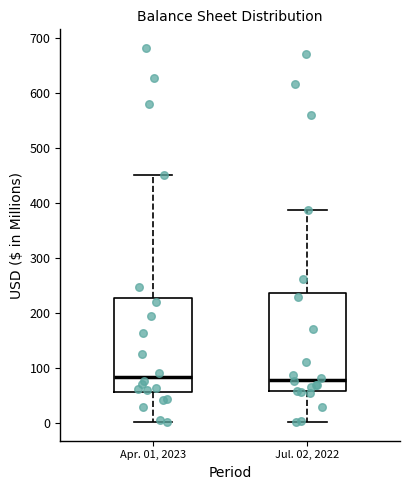

Reading left to right, read every box against the y-axis: the position of its median line, the range the box covers, and the ends of its whiskers. The values are not printed on the chart, so give them approximately, as read against the axis.

Apr. 01, 2023: median 80, box 60 to 230, whiskers 0 to 450
Jul. 02, 2022: median 80, box 60 to 240, whiskers 0 to 390